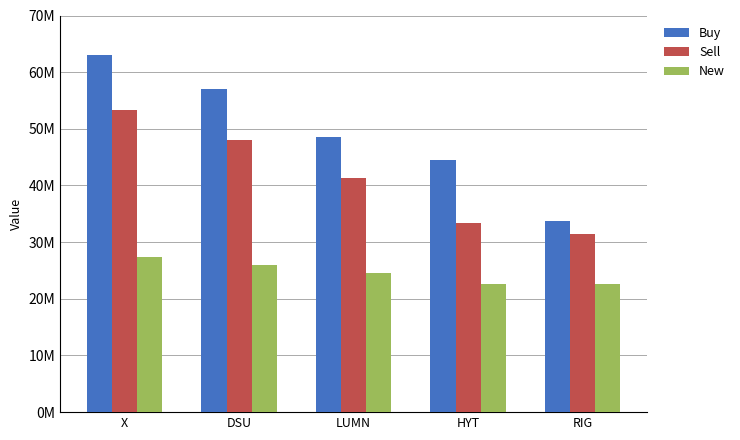

What are all the series names shown in the legend?

Buy, Sell, New